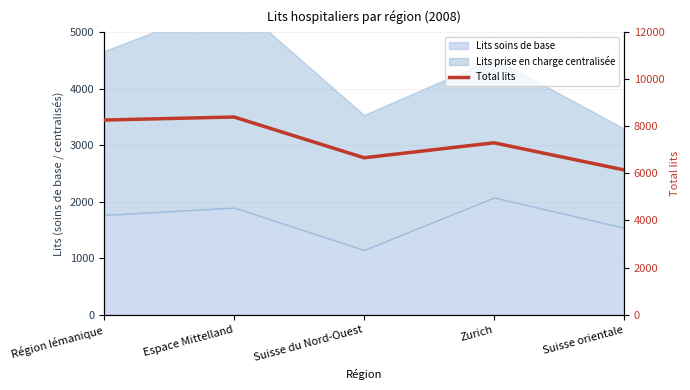

At which category does the data reach its first local valley?

Suisse du Nord-Ouest